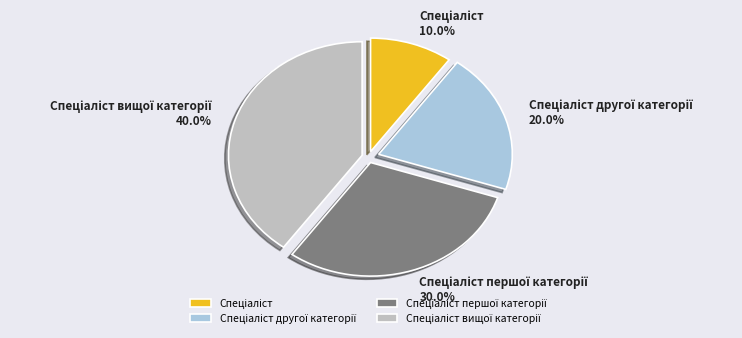

Is there any slice that represents more than half of the pie?

No